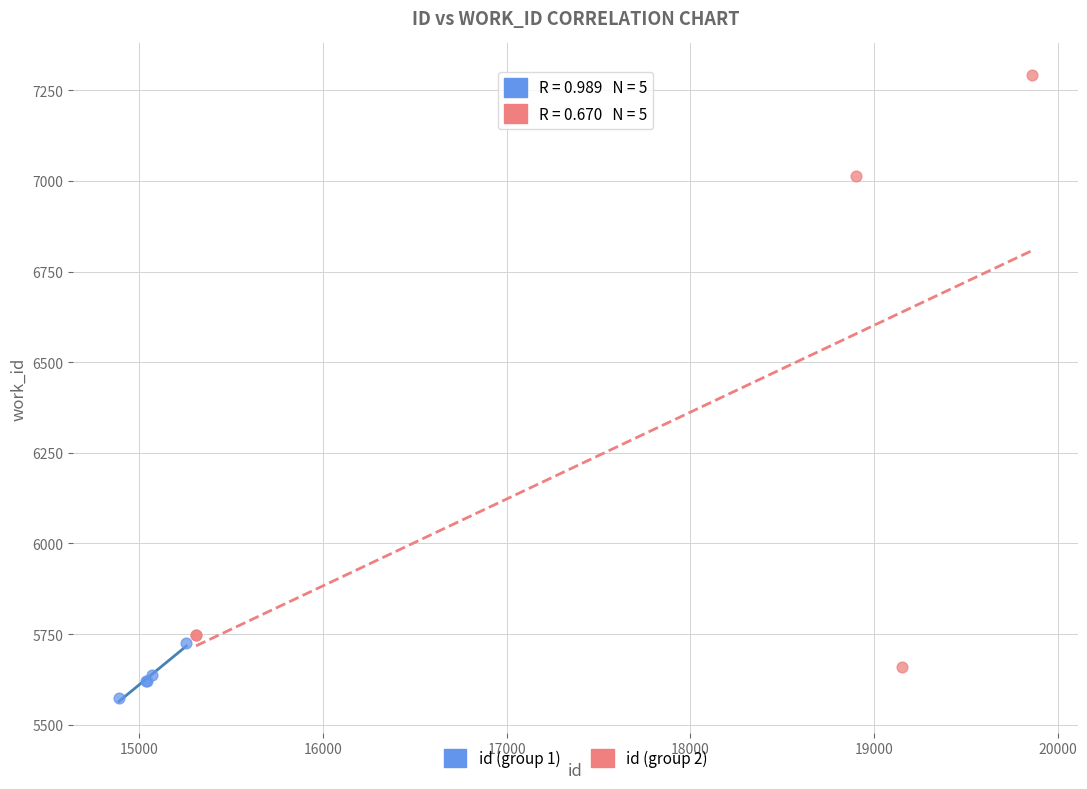

Which series contains the highest Y value?

id (group 2)